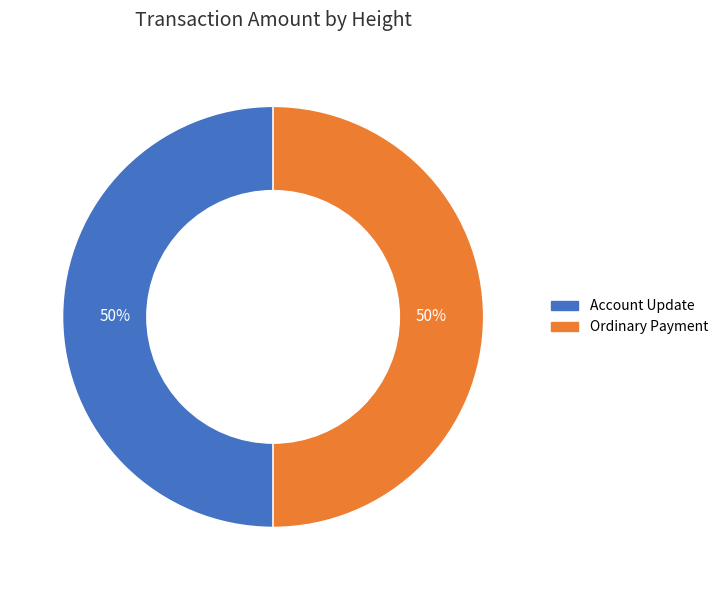

To the nearest percent, what is the average slice percentage?

50%